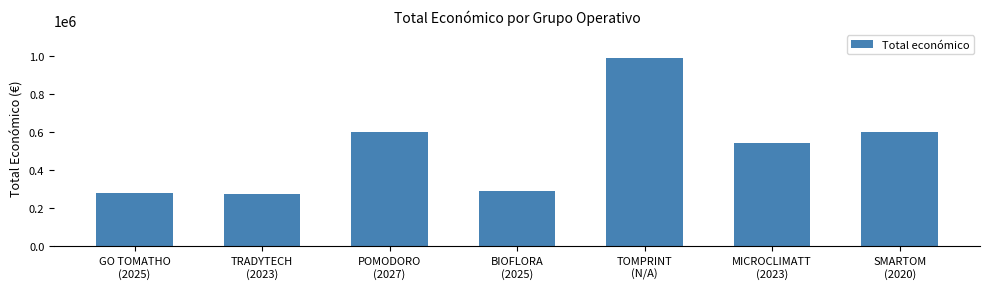

What is the change in value from GO TOMATHO
(2025) to BIOFLORA
(2025)?

+10984